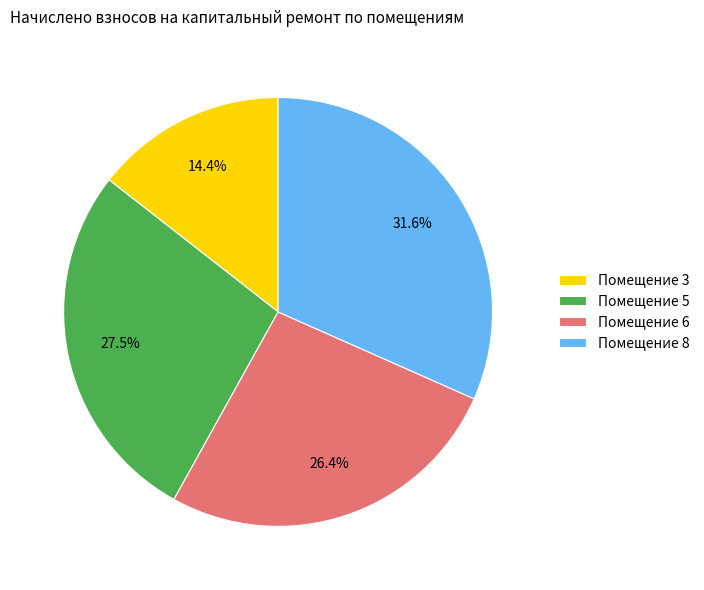

Is Помещение 6 the majority of the pie?

No